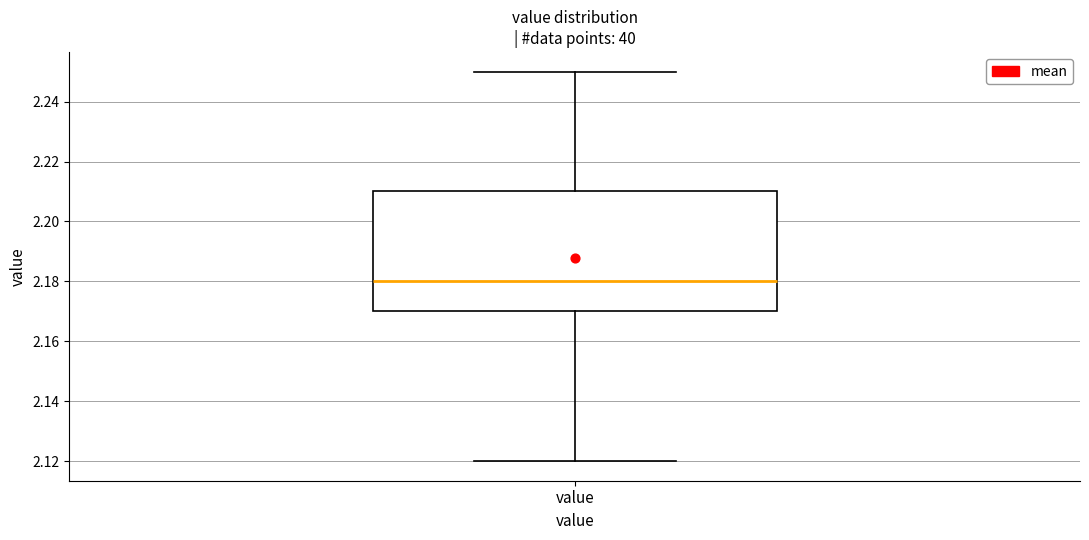

Where does the median line of the box for value sit on the y-axis? The values are not printed on the chart, so give them approximately, as read against the axis.

2.18